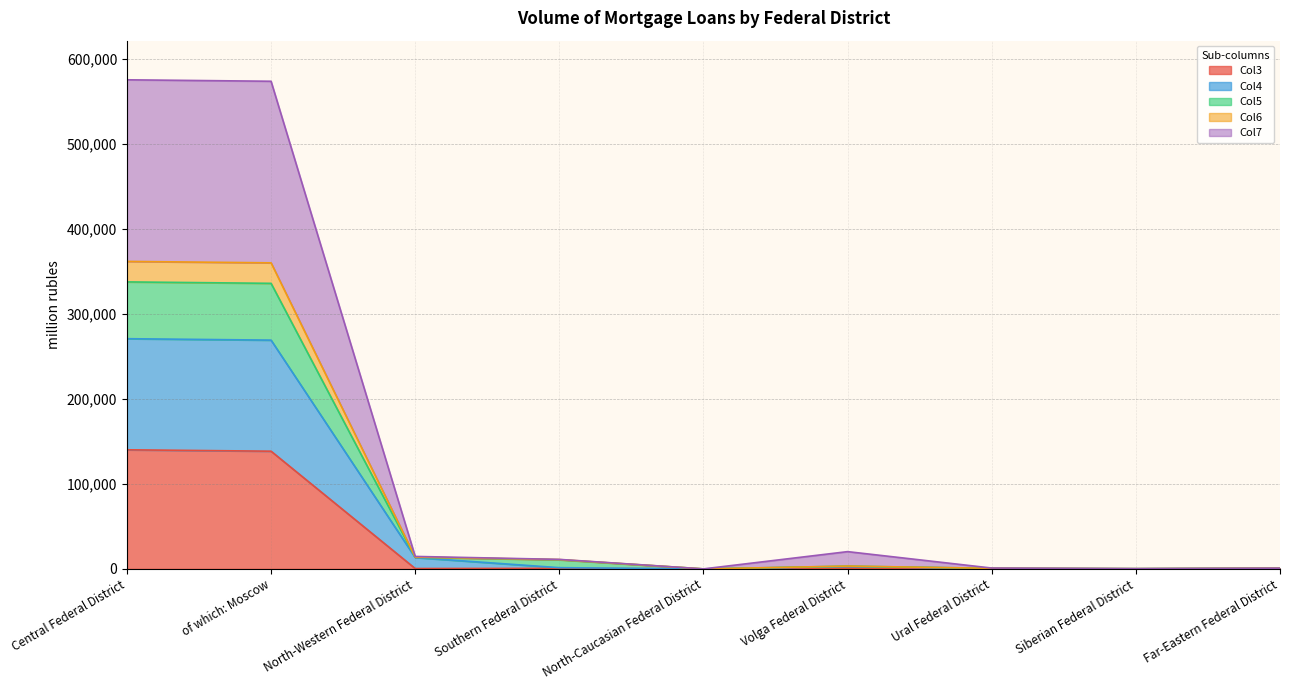

Does the chart display data point markers on the line(s)?

No